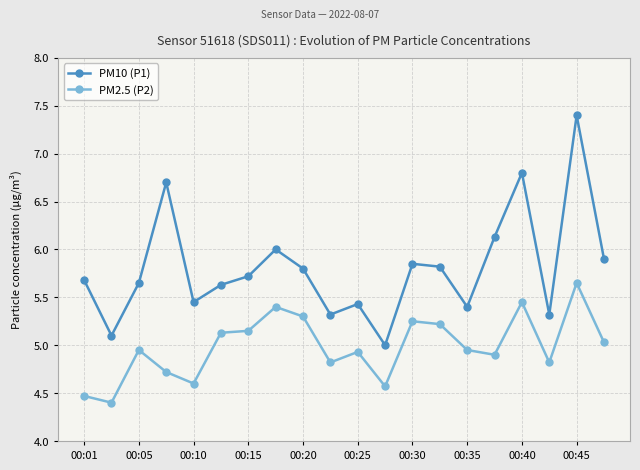

True or false: PM2.5 (P2) and PM10 (P1) intersect in this chart.

False